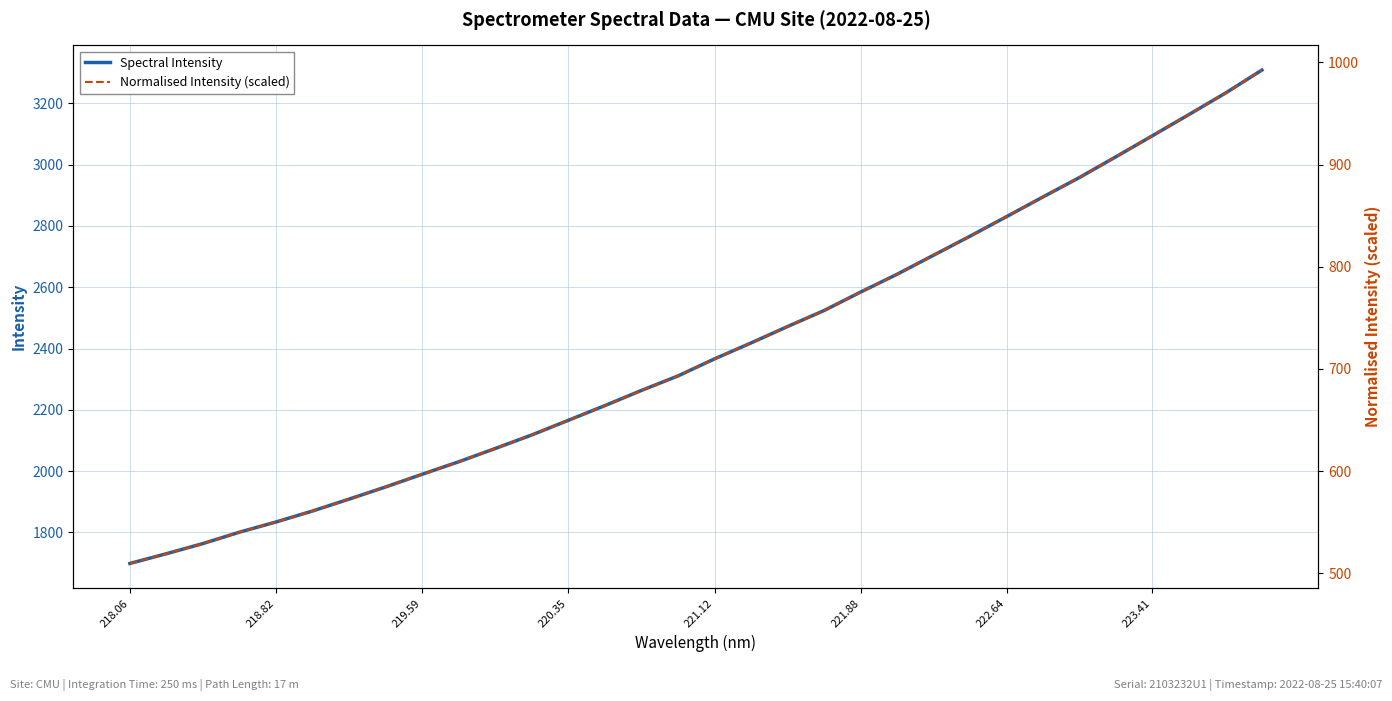

What is the value of the Normalised Intensity (scaled) point at the 20th from the left?

757.2